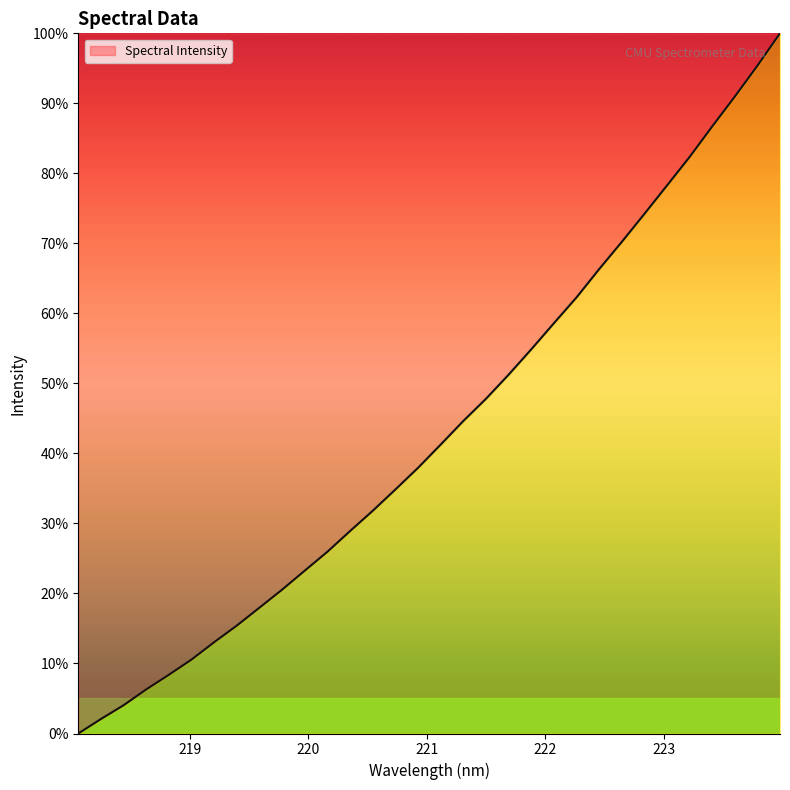

What is the maximum value shown in the chart?

100.0